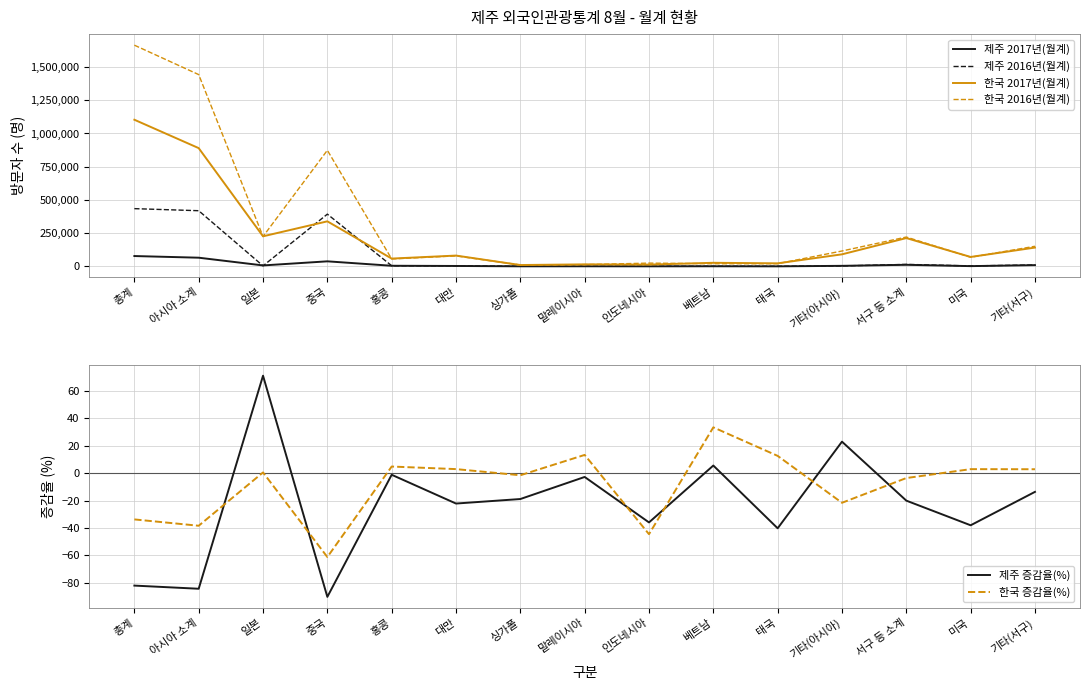

How many values in the 한국 증감율(%) series exceed 0?

8